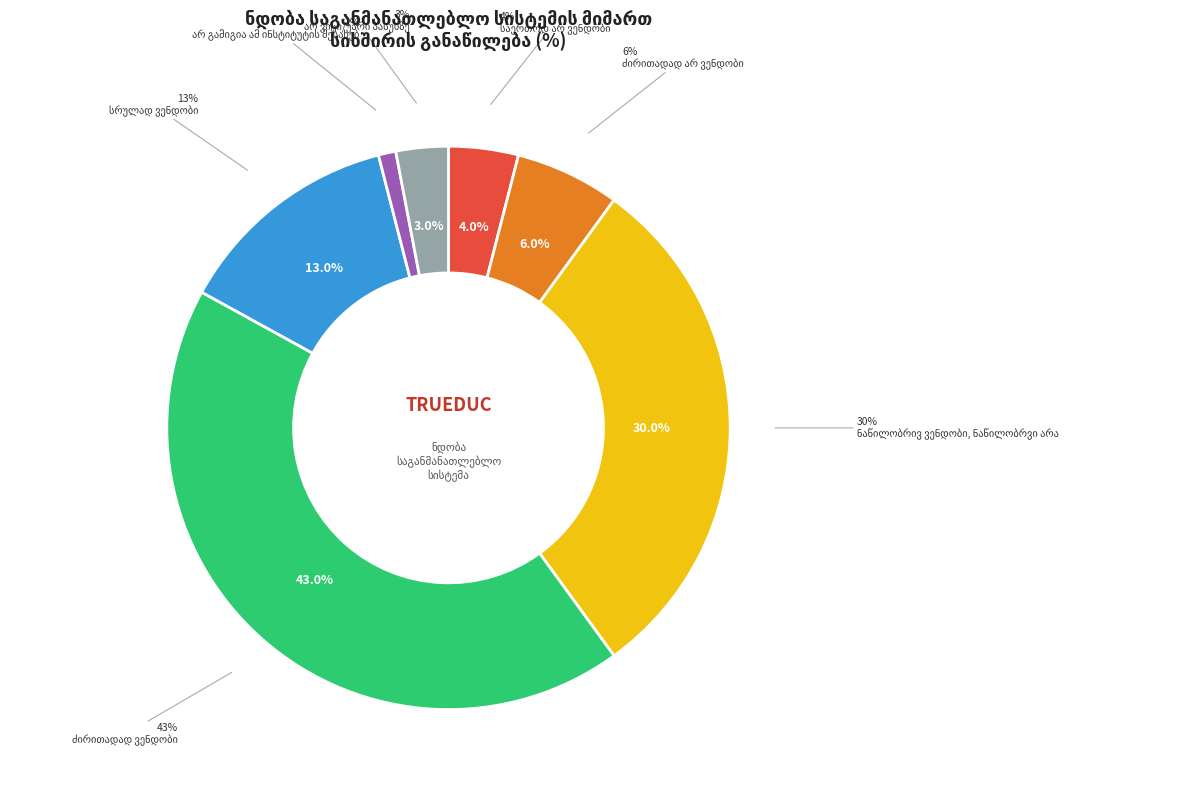

What percentage is NOT represented by ძირითადად არ ვენდობი?

94.0%